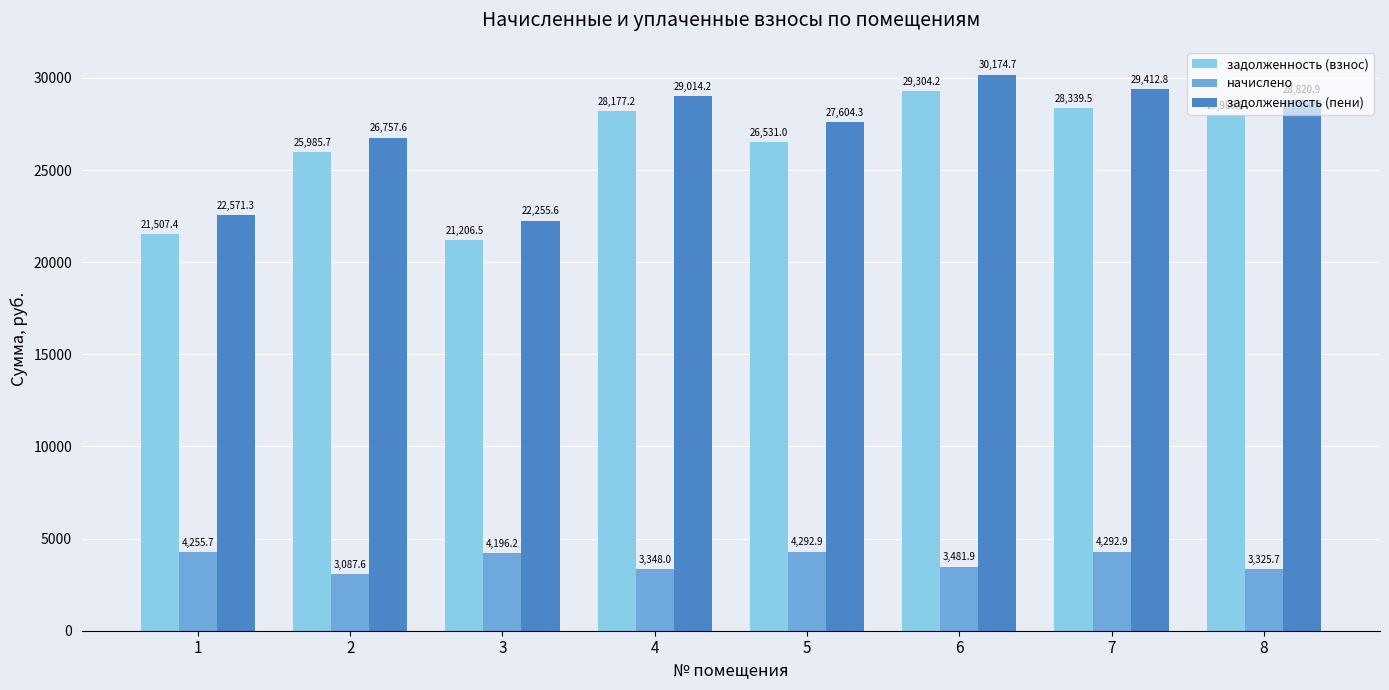

Is the value of задолженность (пени) at 6 greater than the value of задолженность (взнос) at 8?

Yes